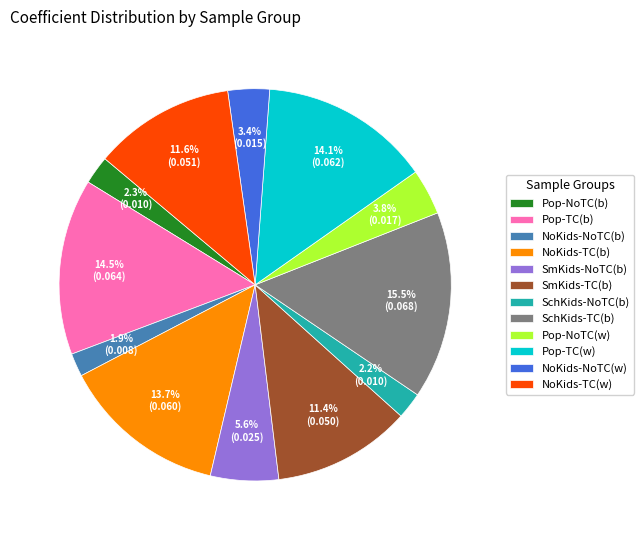

Which has a higher value, Pop-TC(w) or NoKids-NoTC(b)?

Pop-TC(w)